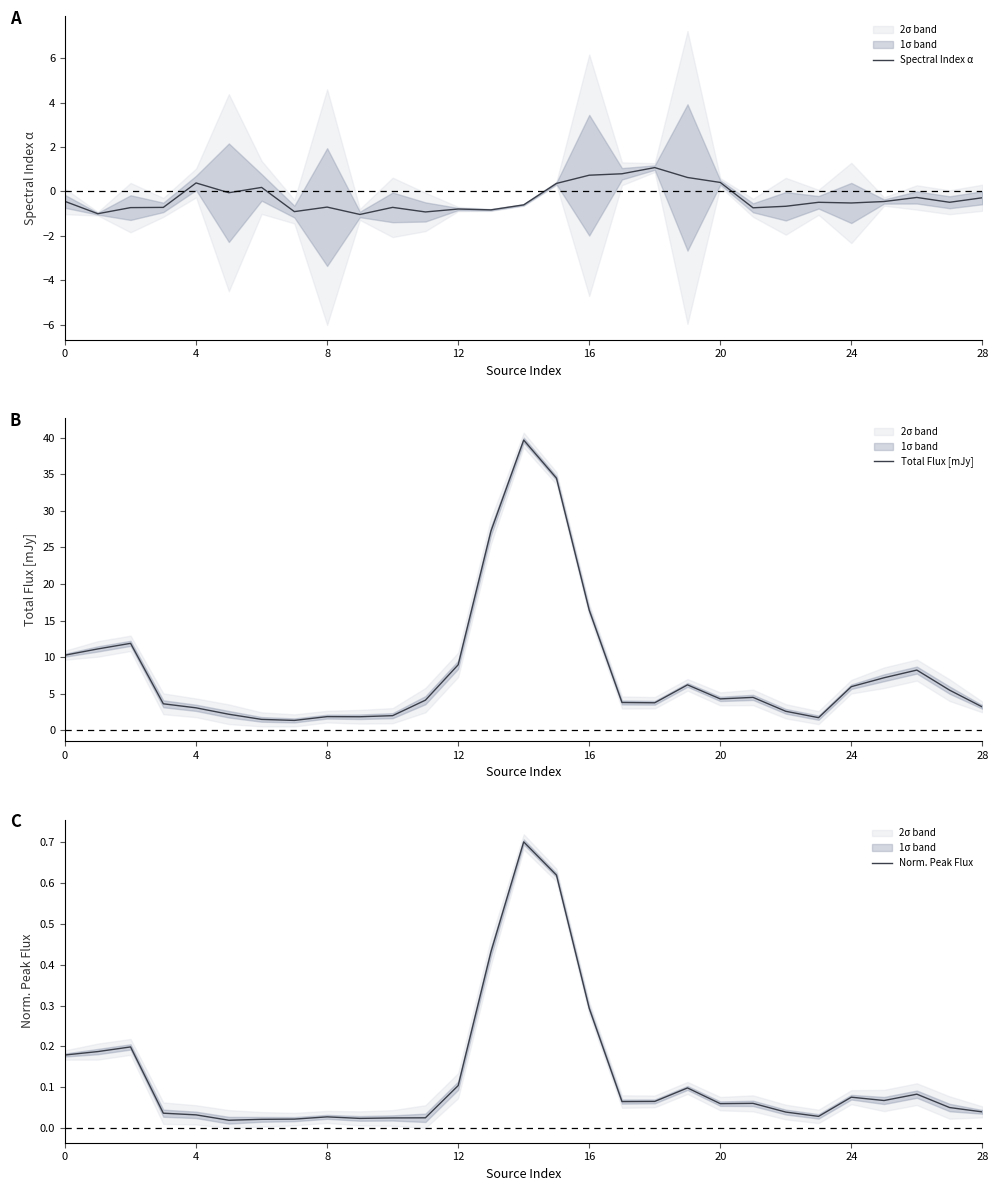

What is the greatest value displayed?

39.7